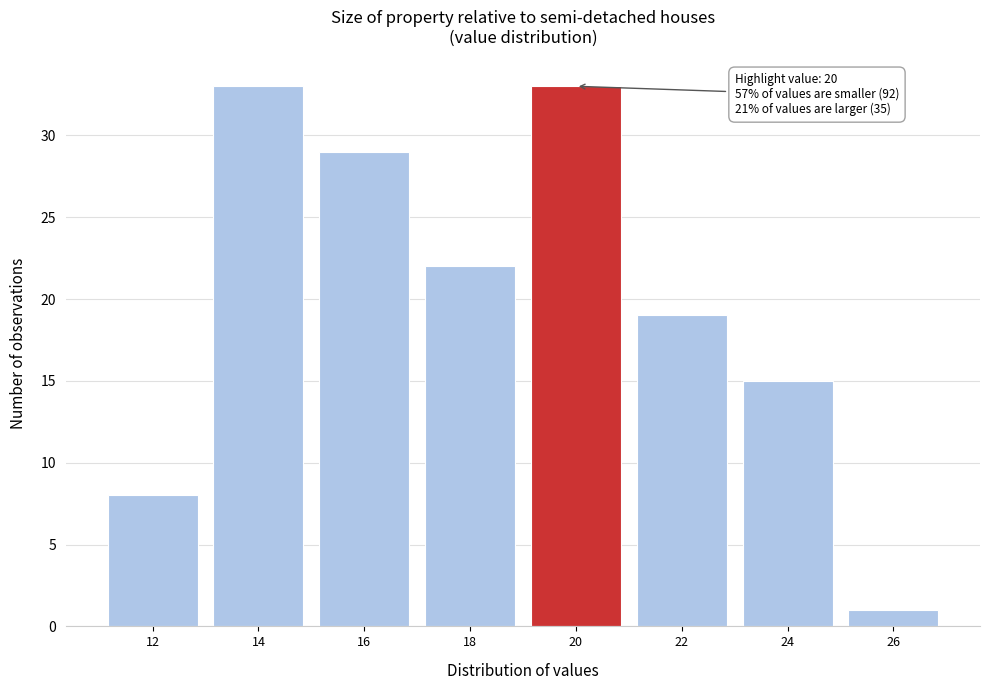

Reading right to left, what are all the values shown in this chart?

1	15	19	33	22	29	33	8